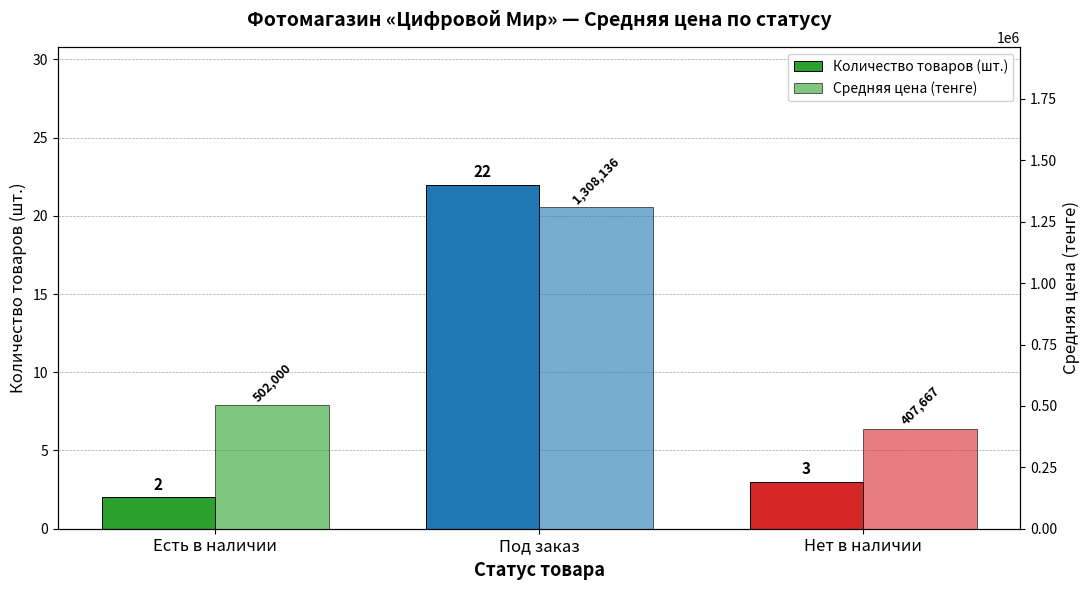

What is the minimum value shown in the chart?

2